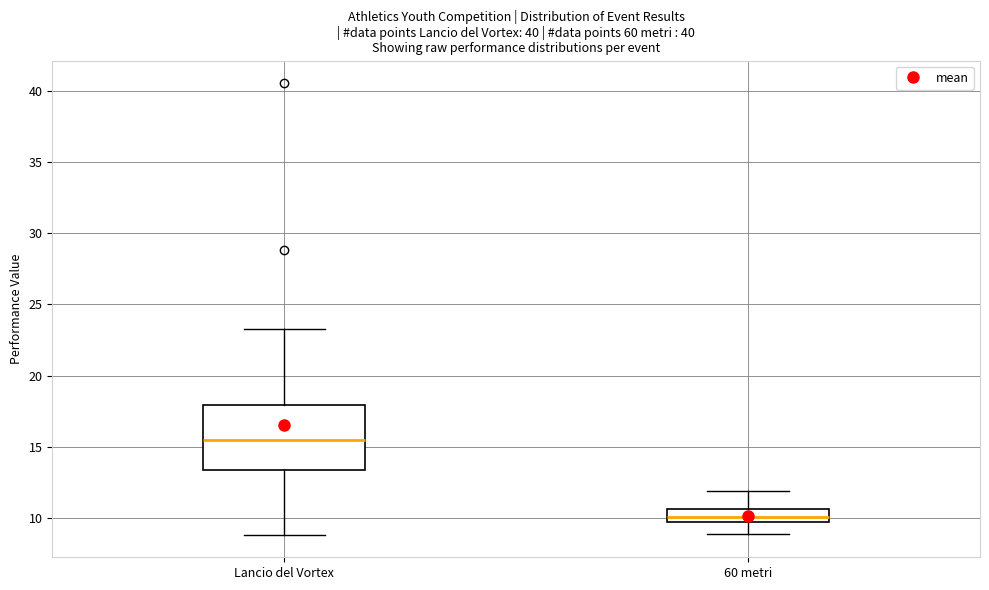

Comparing the boxes themselves (not the whiskers), which one is the tallest?

Lancio del Vortex